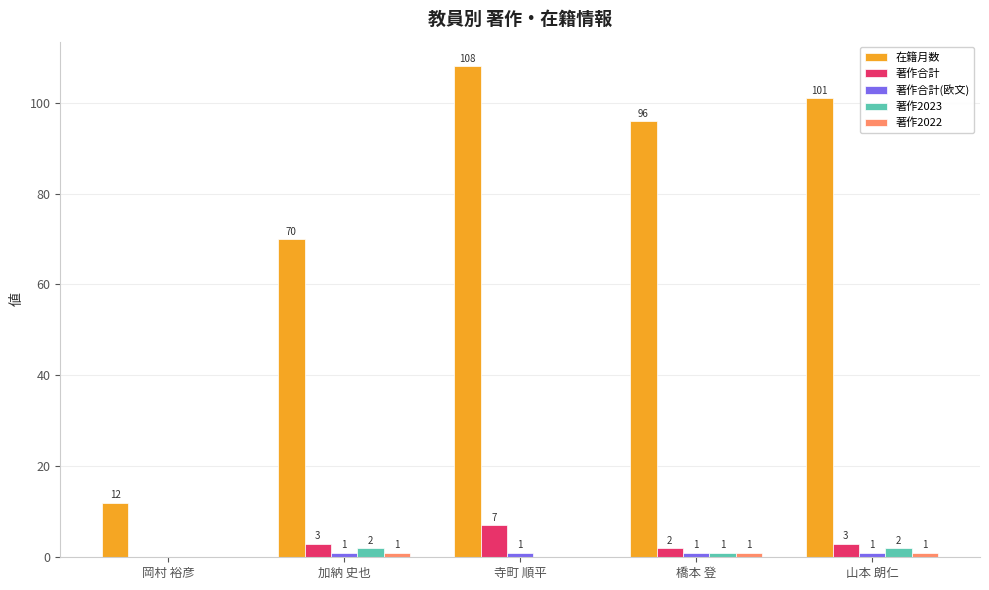

Which series changed the most between 岡村 裕彦 and 橋本 登?

在籍月数